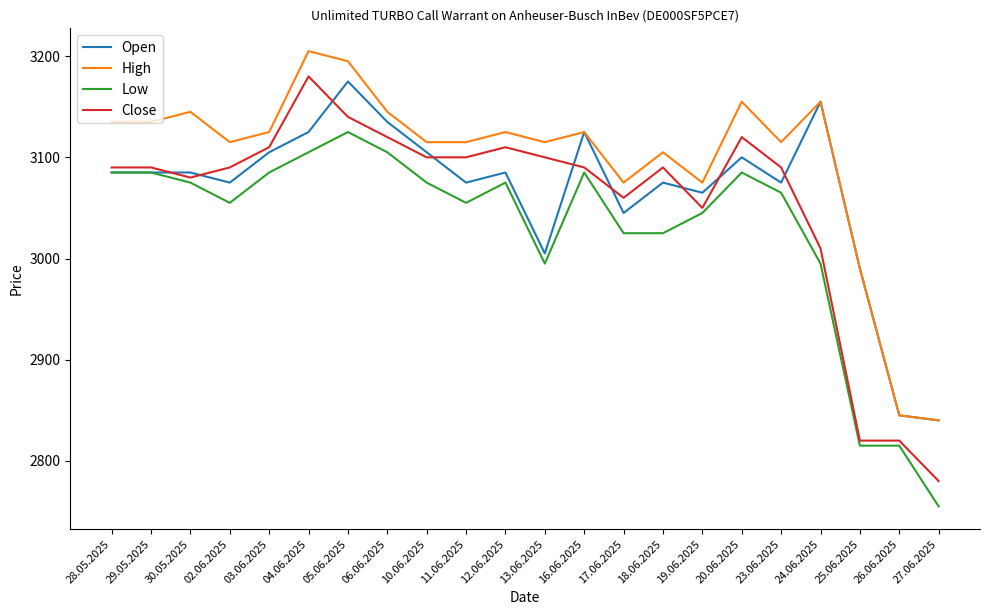

What is the difference between the Open values at 19.06.2025 and 30.05.2025?

20